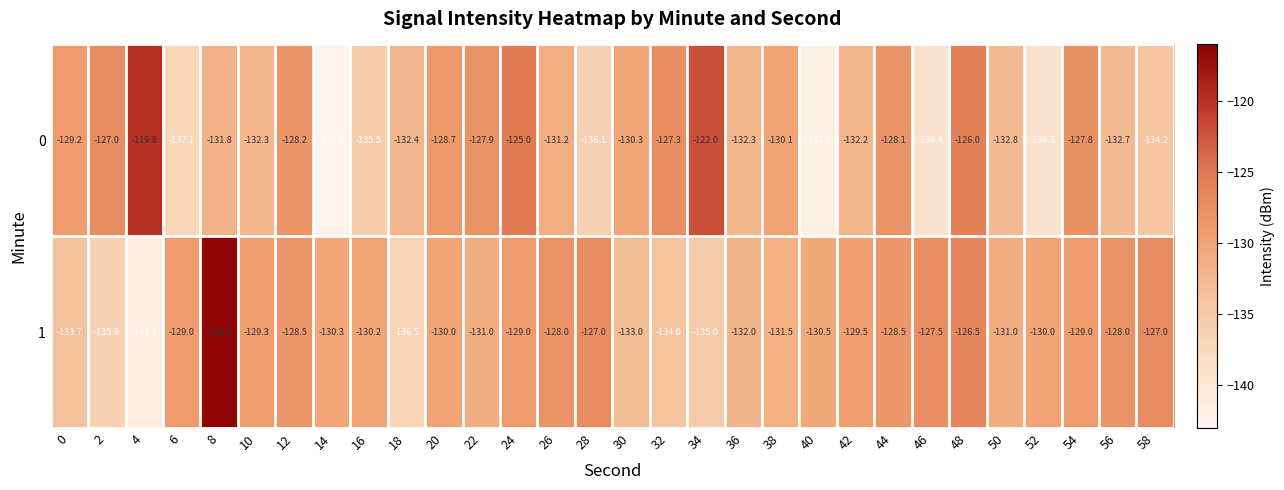

Rank the series by their average value, from lowest to highest.

0, 1